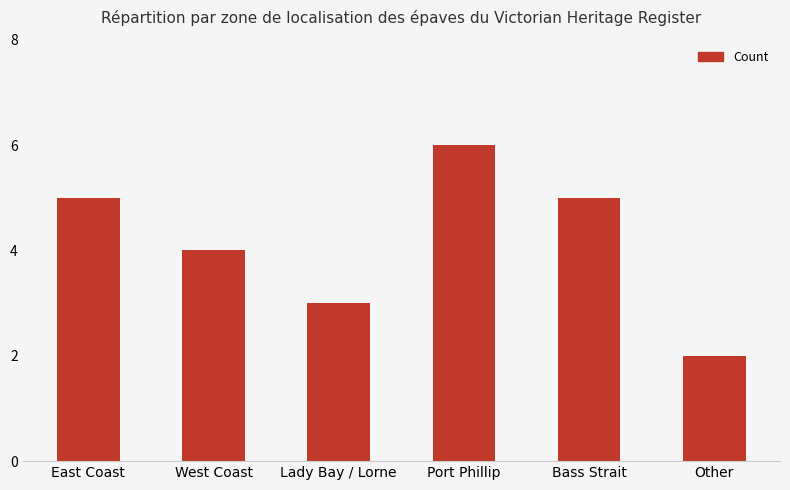

What is the difference between the maximum and minimum values?

4